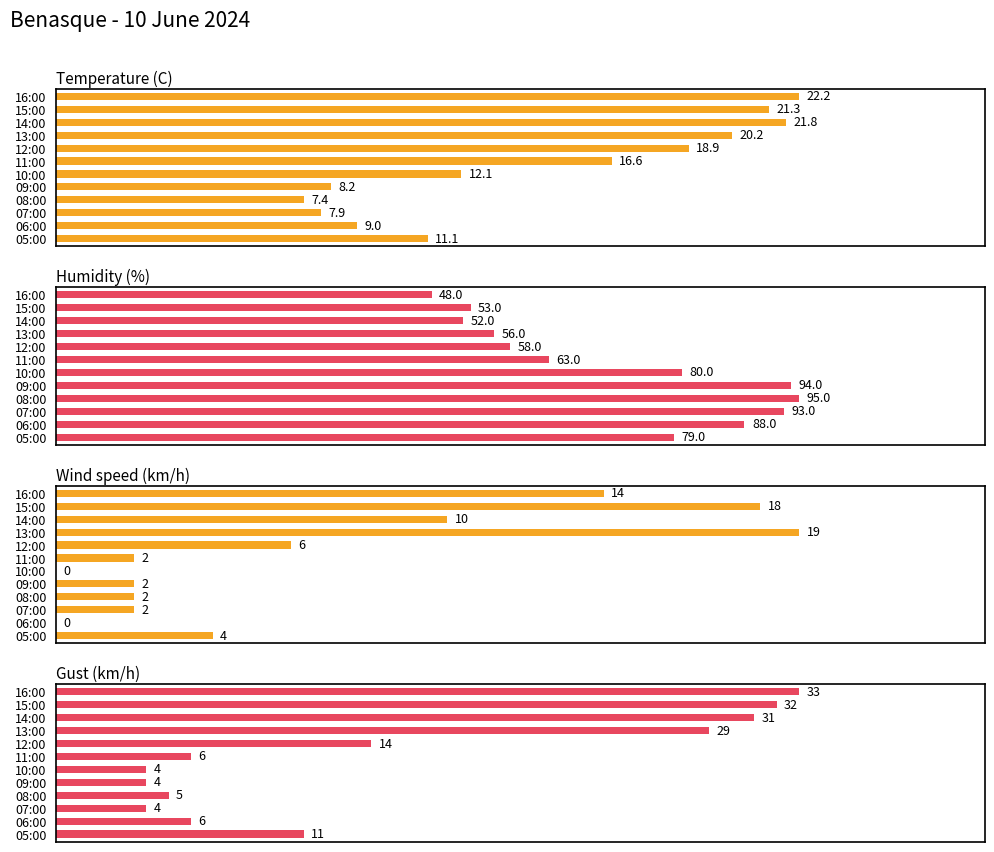

Reading right to left, extract all data points from this chart.

Temperature (C): 11.1	9.0	7.9	7.4	8.2	12.1	16.6	18.9	20.2	21.8	21.3	22.2
Humidity (%): 79.0	88.0	93.0	95.0	94.0	80.0	63.0	58.0	56.0	52.0	53.0	48.0
Wind speed (km/h): 4.0	0.0	2.0	2.0	2.0	0.0	2.0	6.0	19.0	10.0	18.0	14.0
Gust (km/h): 11.0	6.0	4.0	5.0	4.0	4.0	6.0	14.0	29.0	31.0	32.0	33.0